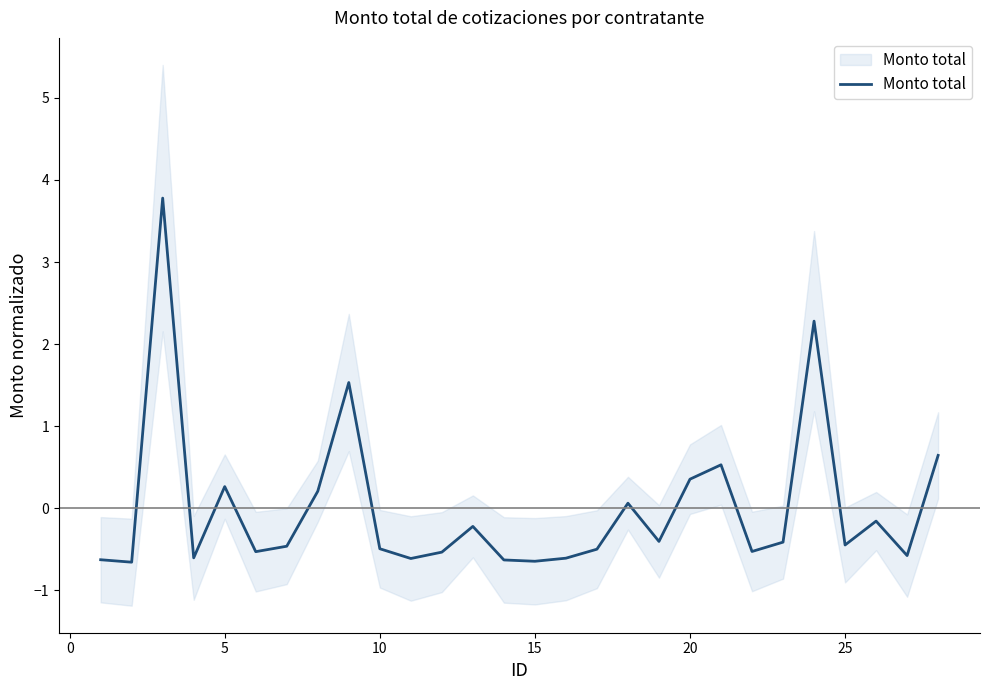

How many lines are shown in the chart?

1